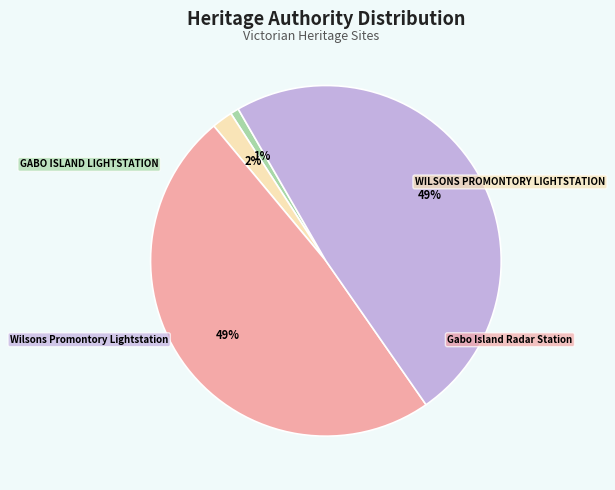

Is there any slice that represents more than half of the pie?

No